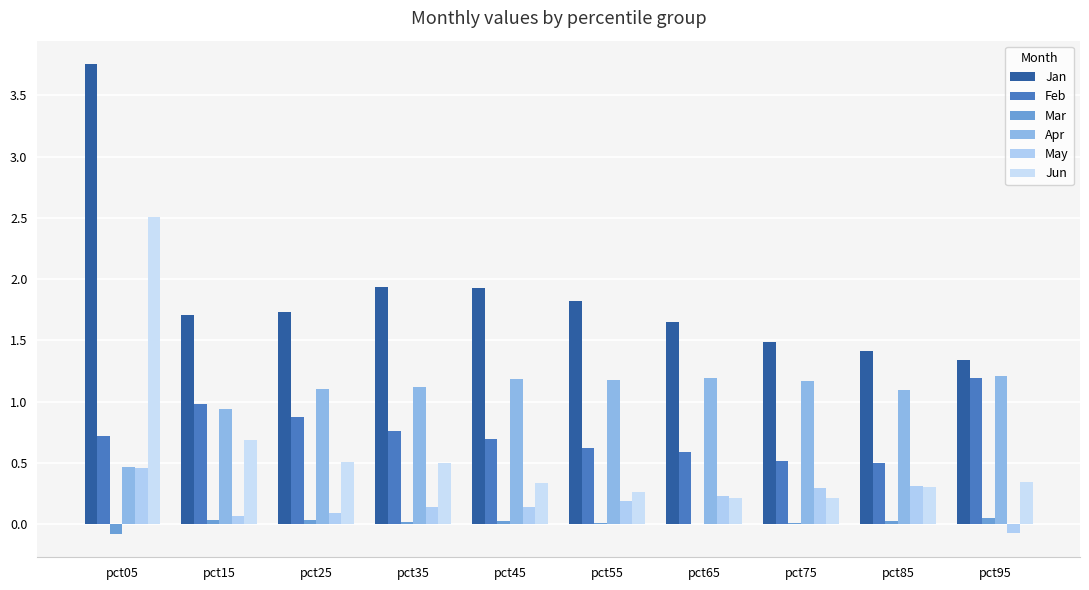

Is the value of Apr at pct45 greater than the value of Jan at pct05?

No